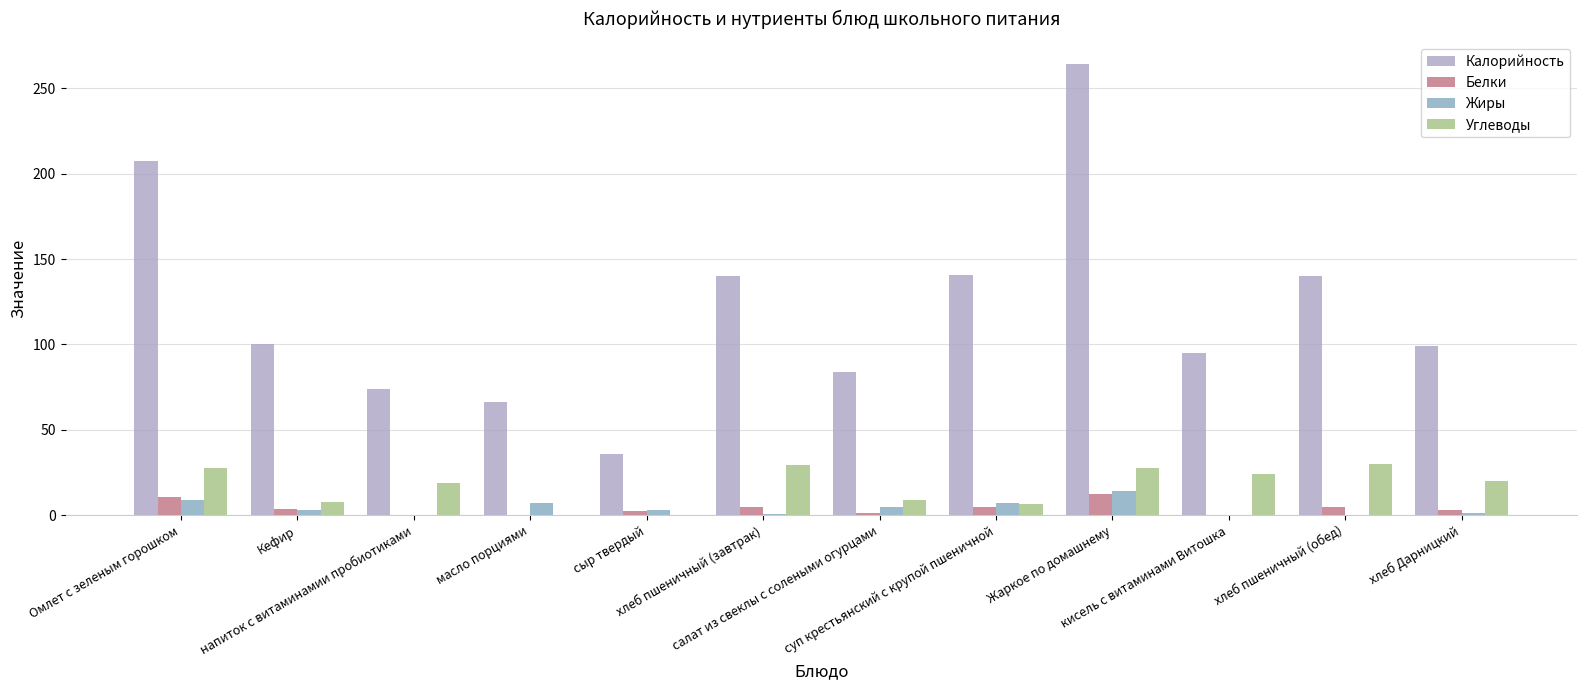

Does the chart contain stacked bars?

No